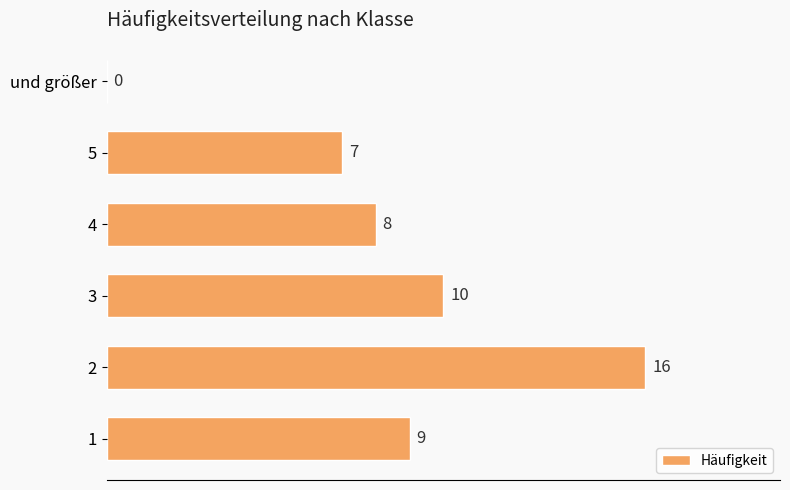

The value at 1 is 2. True or false?

False